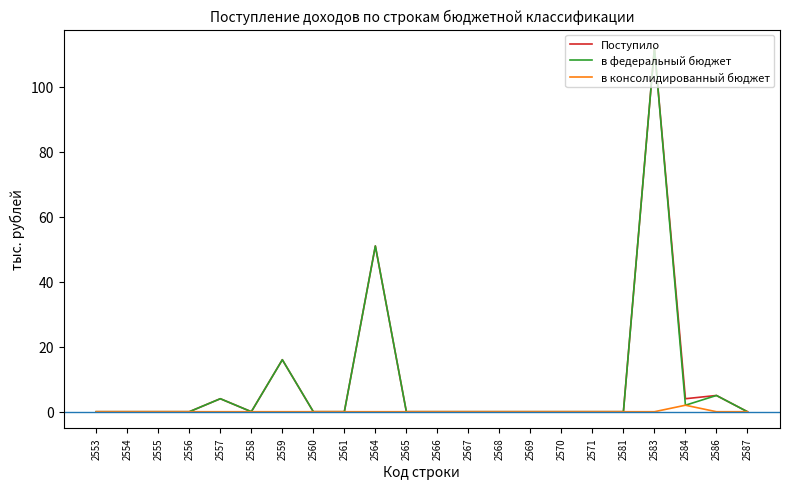

Is it true that Поступило equals 33 at 2564?

False